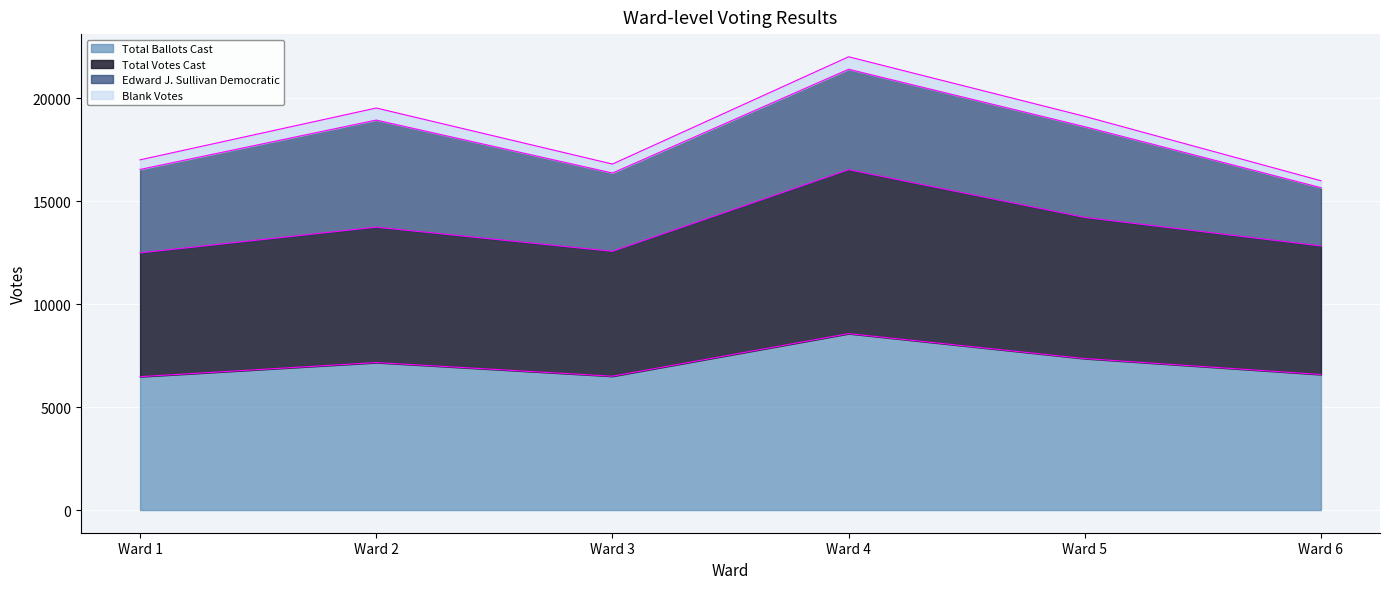

What is the lowest value of the Total Ballots Cast series?

6479